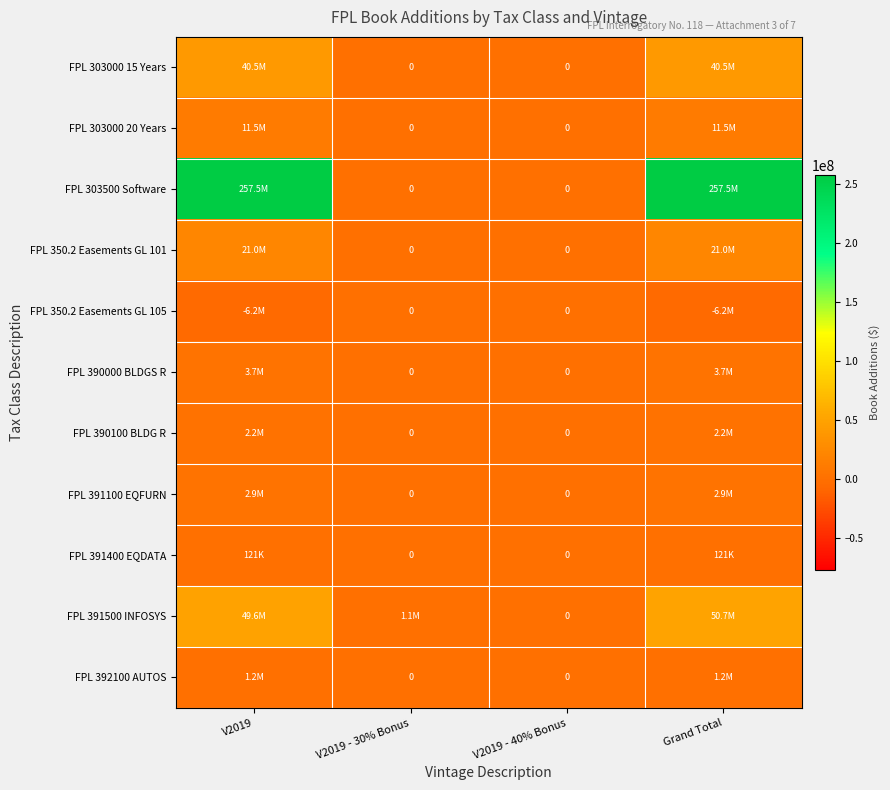

What is the spread (max minus min) of values at V2019?

263725781.7